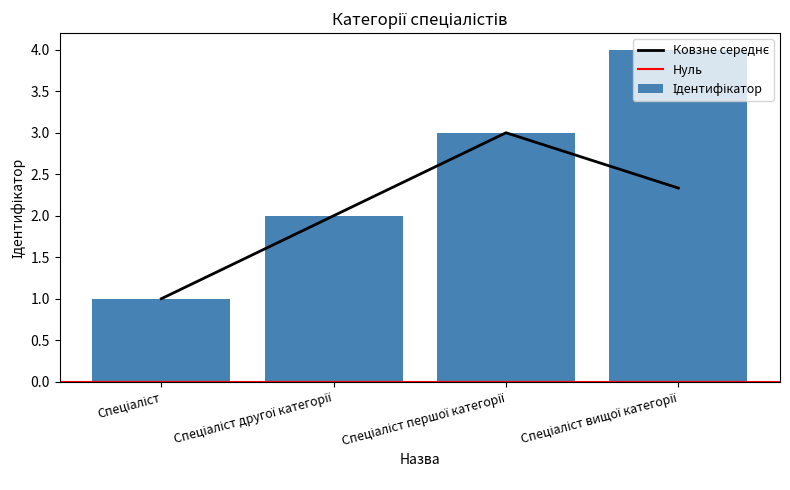

The chart shows a value of 1 at Спеціаліст. True or false?

True